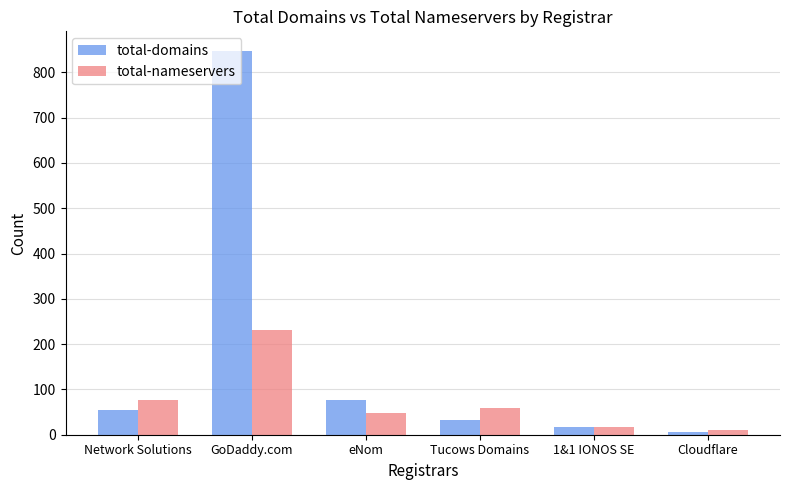

Does the chart contain any negative values?

No